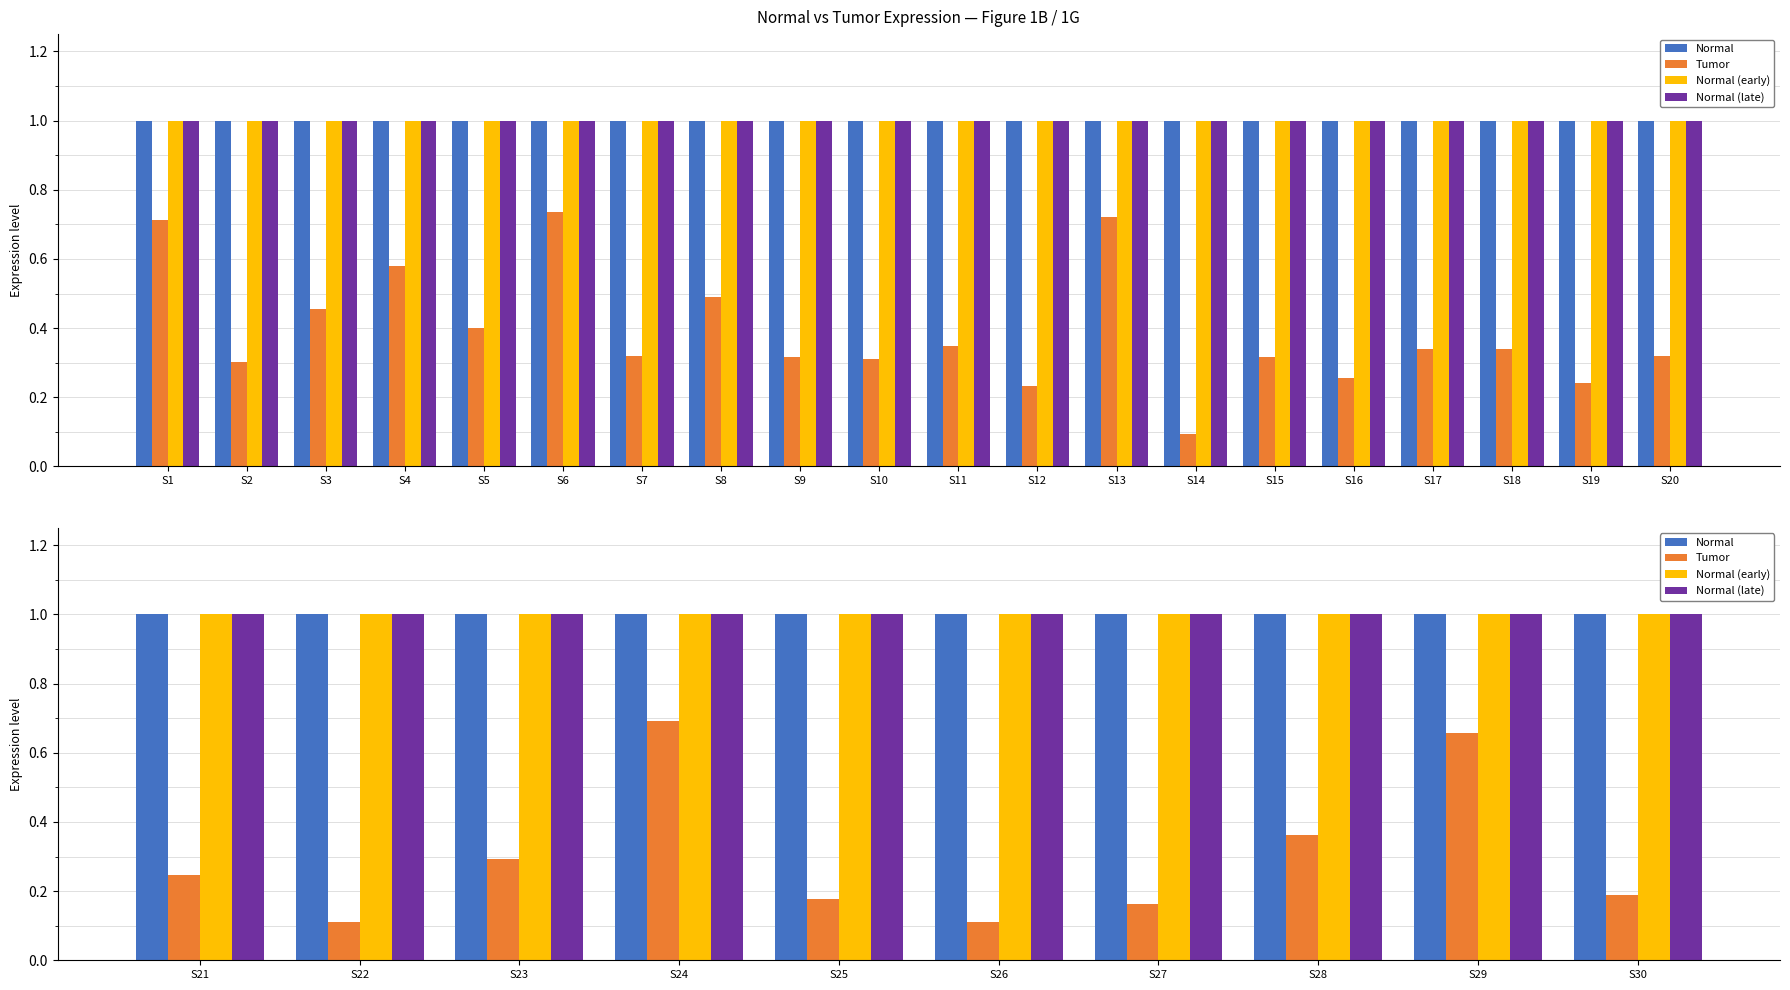

True or false: Normal has a value of 1.0 at S26.

True